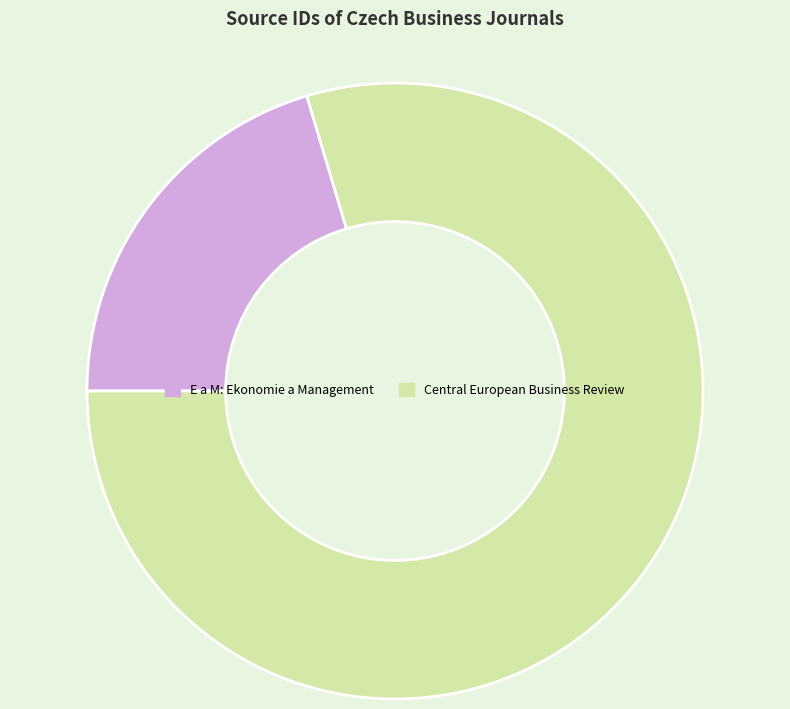

The Central European Business Review slice represents 70% of the pie. True or false?

False